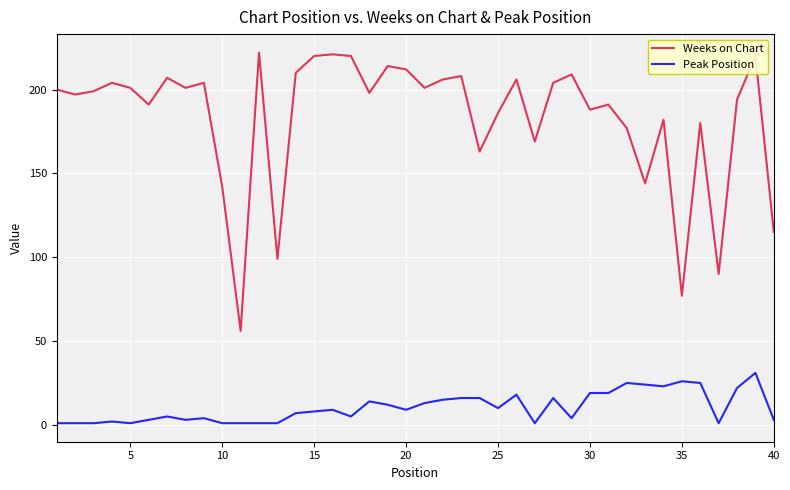

Does the chart have visible grid lines?

Yes